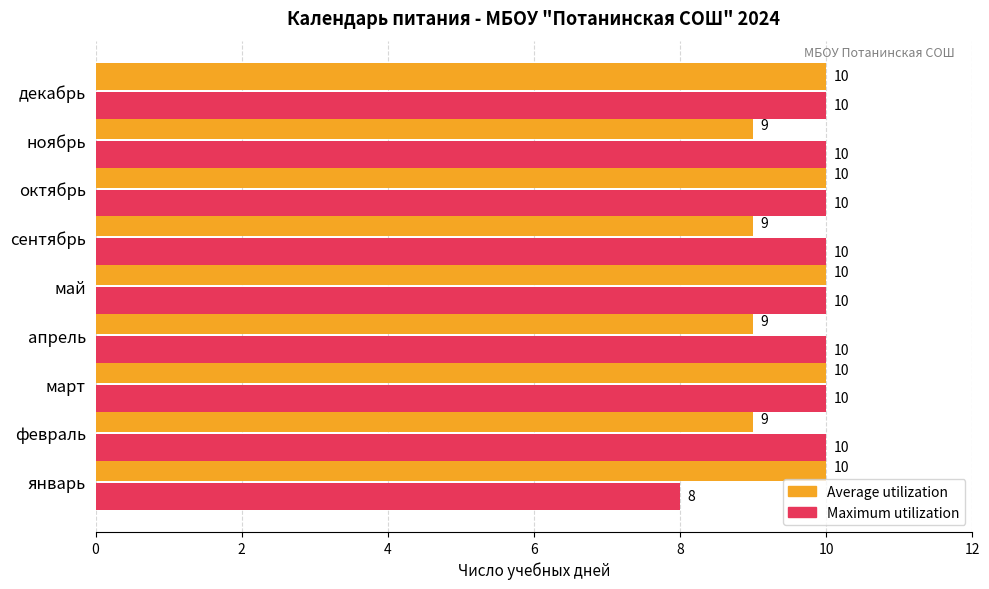

How many values in the Maximum utilization series are below 10?

1